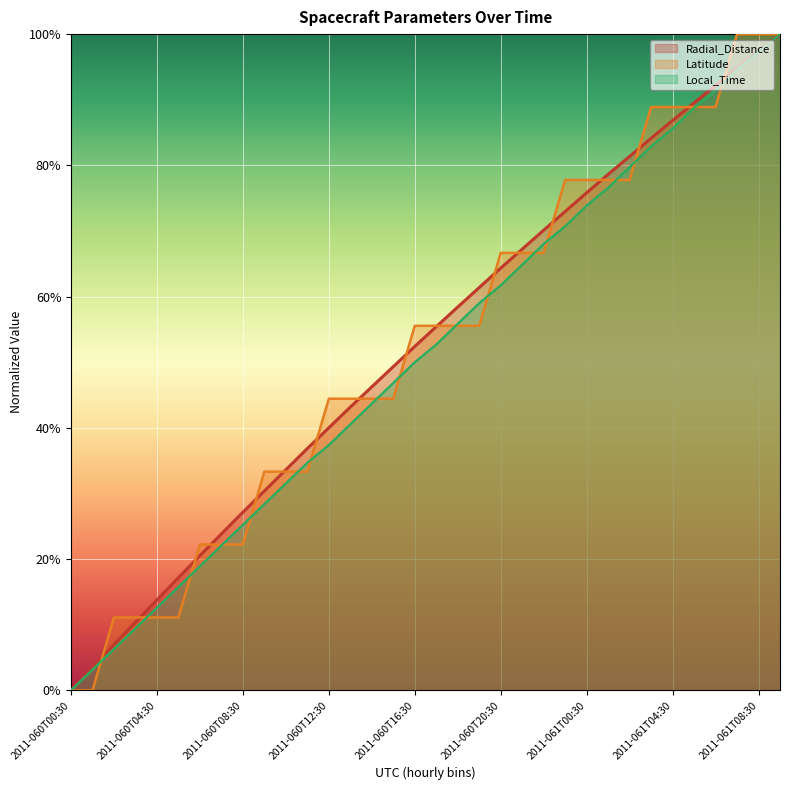

Rank the series at 2011-060T13:30 from highest to lowest value.

Latitude, Radial_Distance, Local_Time